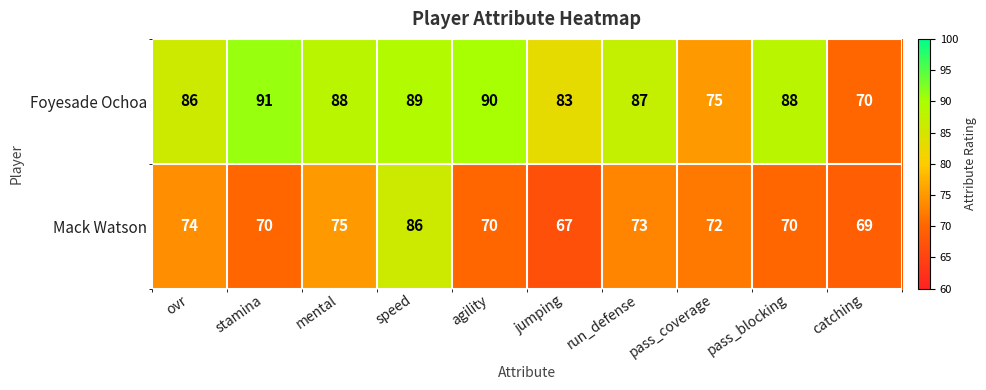

What is the maximum value for Mack Watson?

86